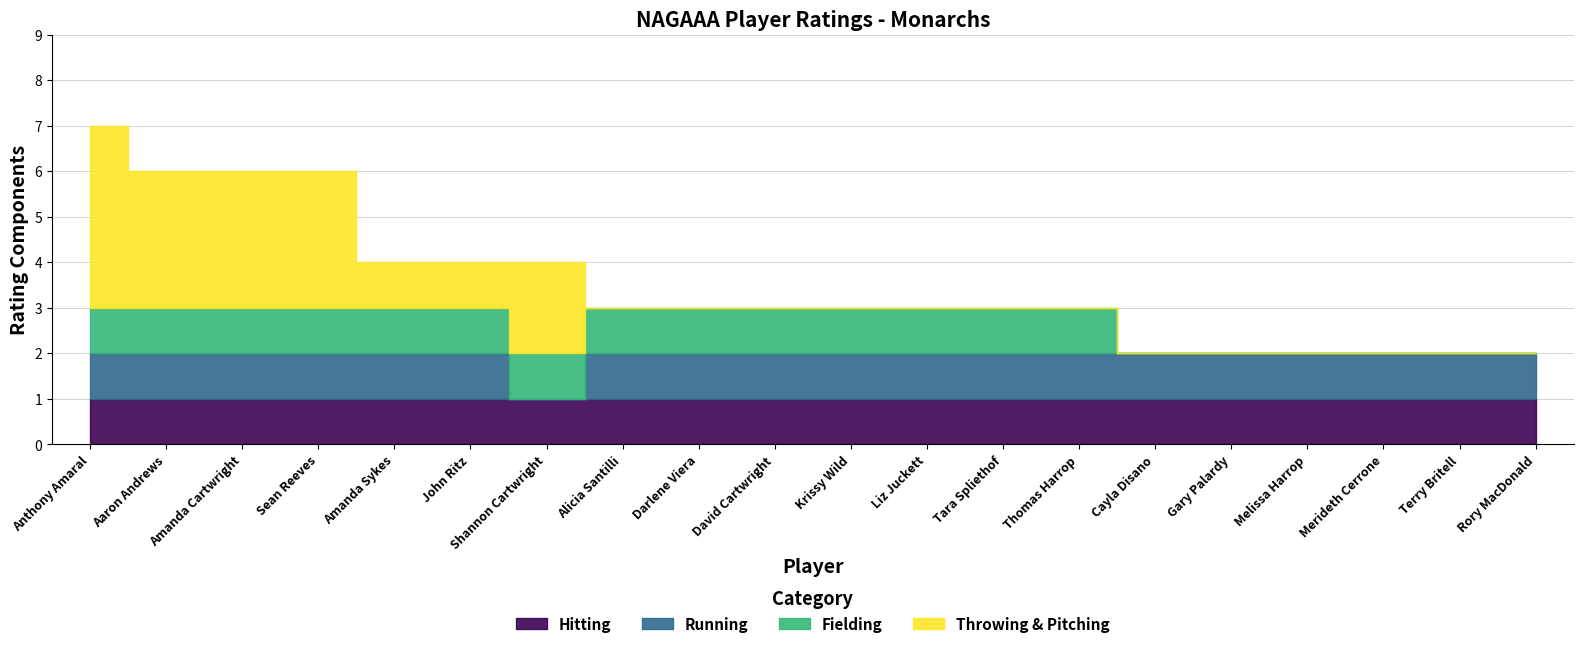

True or false: Running has more than 1 points higher than both neighbors.

False